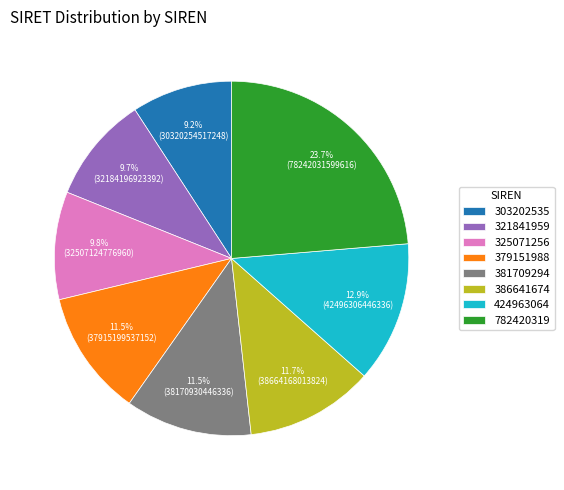

What portion of the pie excludes 325071256?

90.2%